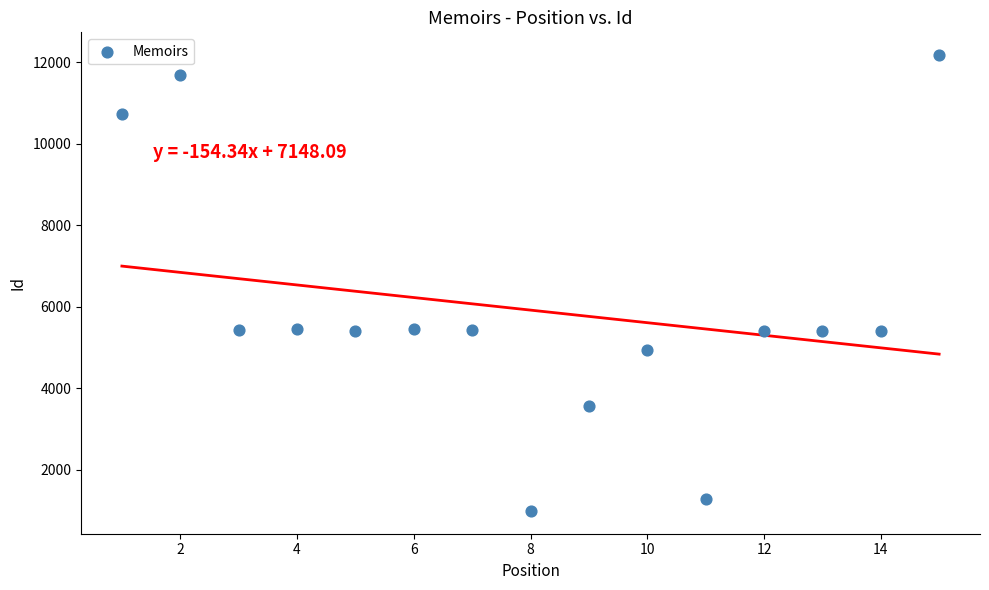

What is the range of X values (max minus min)?

14